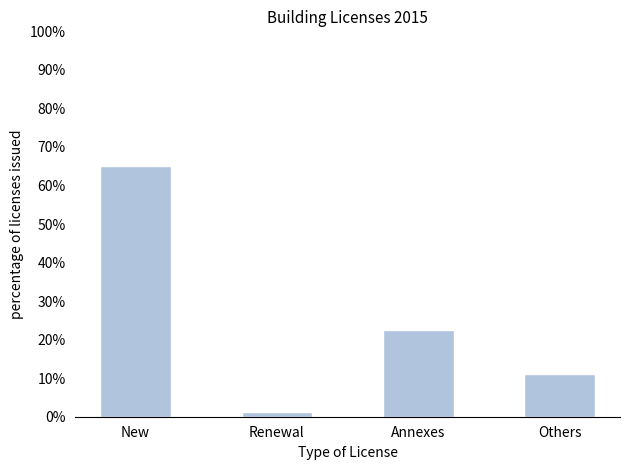

Which category has the lowest value across all series?

Renewal